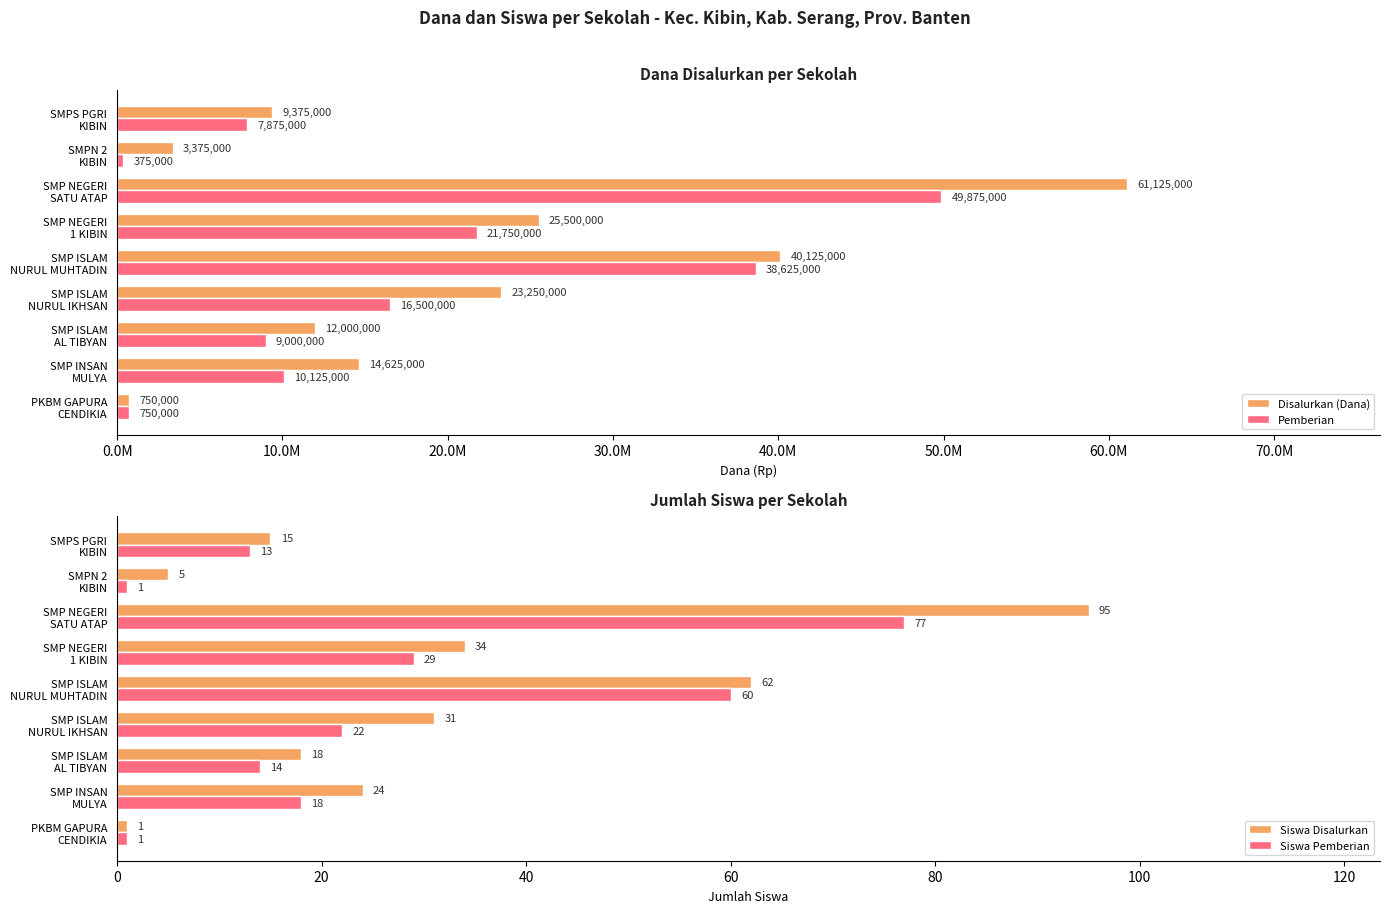

What is the sum of all Siswa Disalurkan values?

285